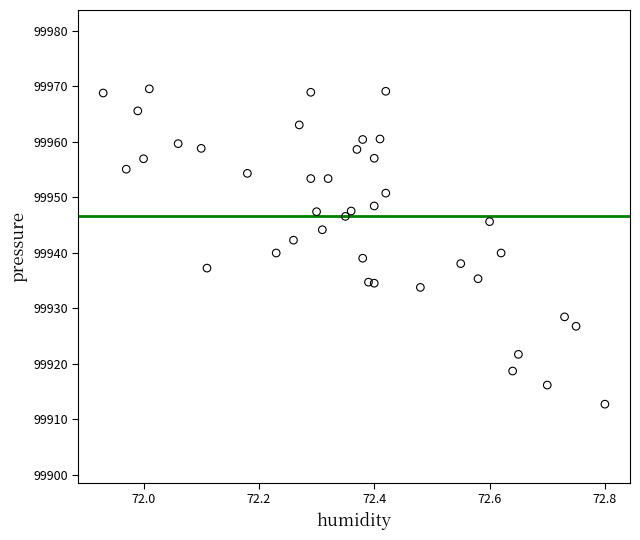

What is the range of Y values (max minus min)?

56.8